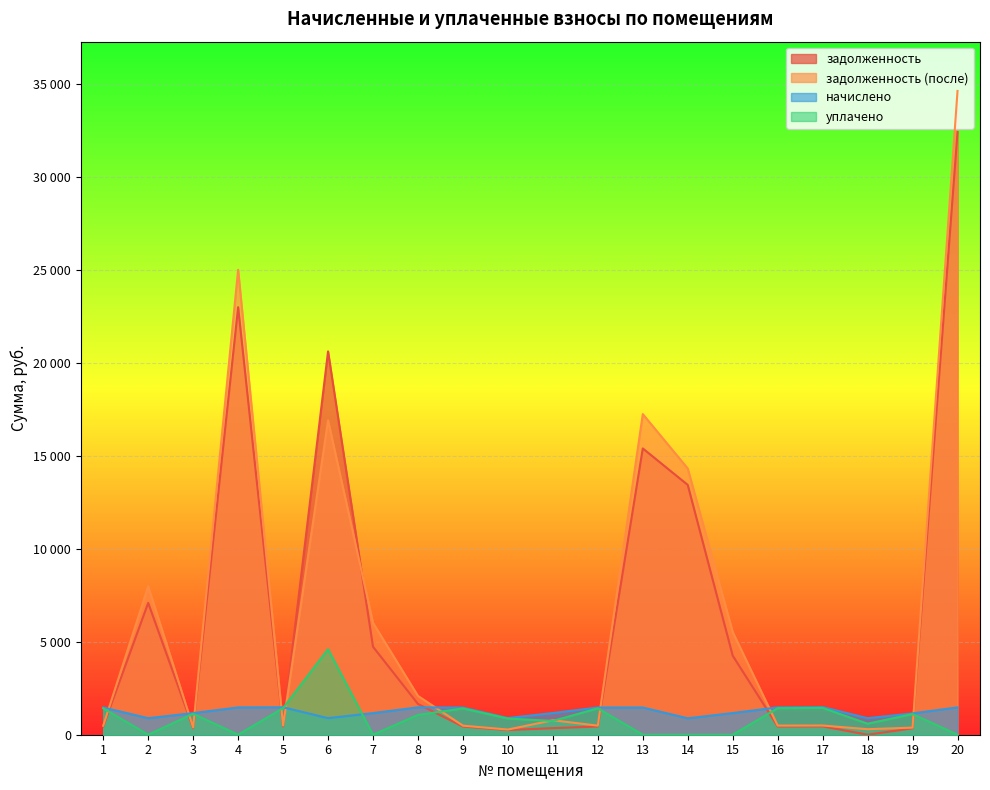

At which label is задолженность closest to 16207?

13